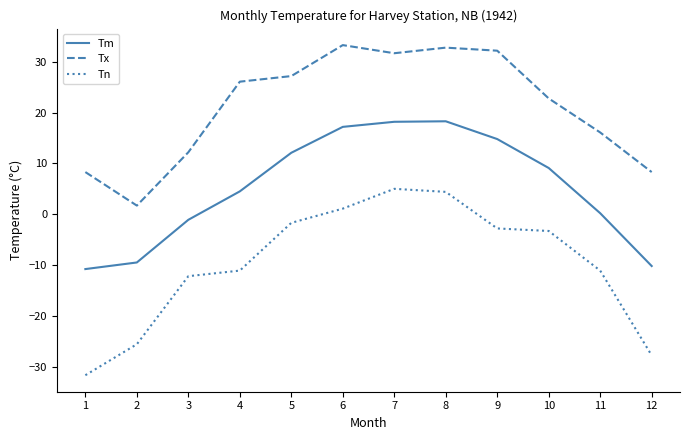

What is the spread (max minus min) of values at 2?

27.3